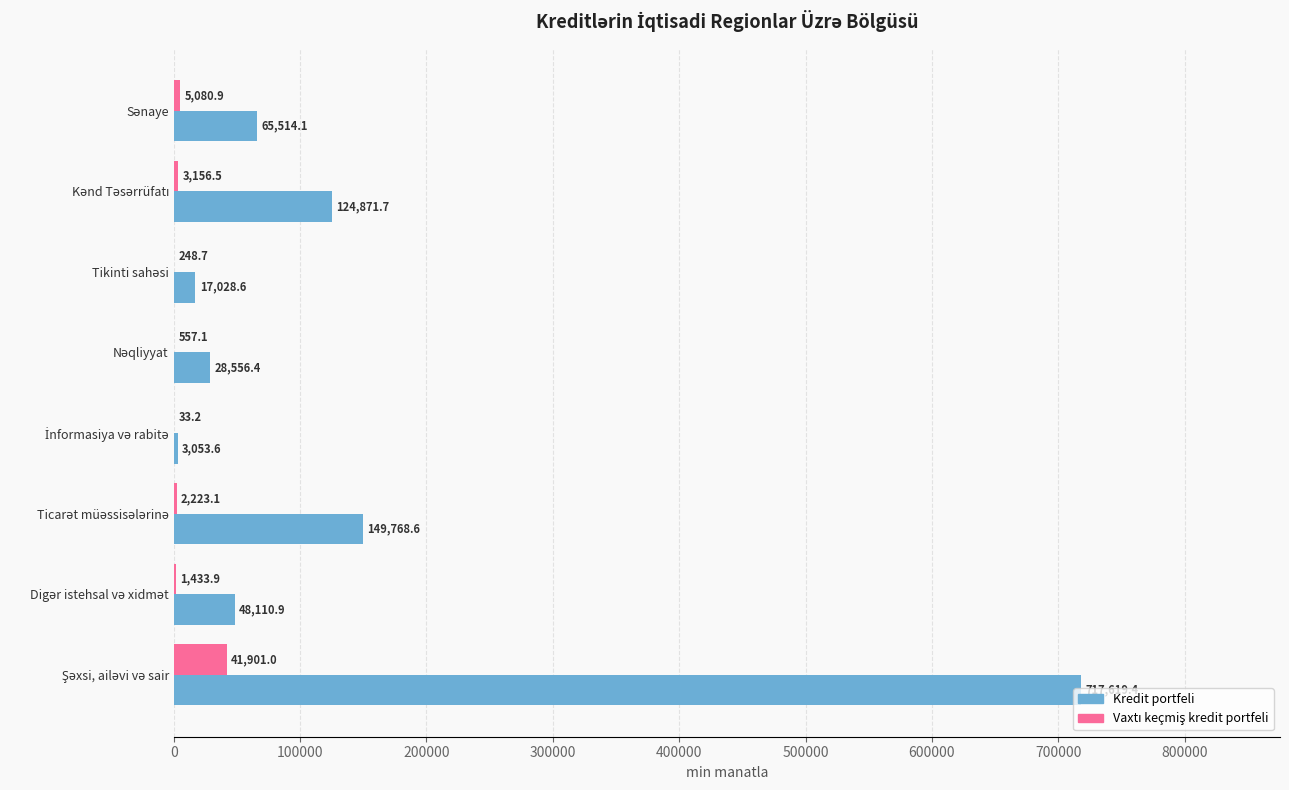

What is the greatest value displayed?

717619.4